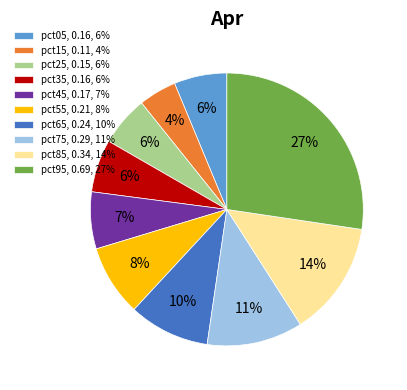

Combined, do pct05, 0.16, 6% and pct75, 0.29, 11% account for over 50%?

No